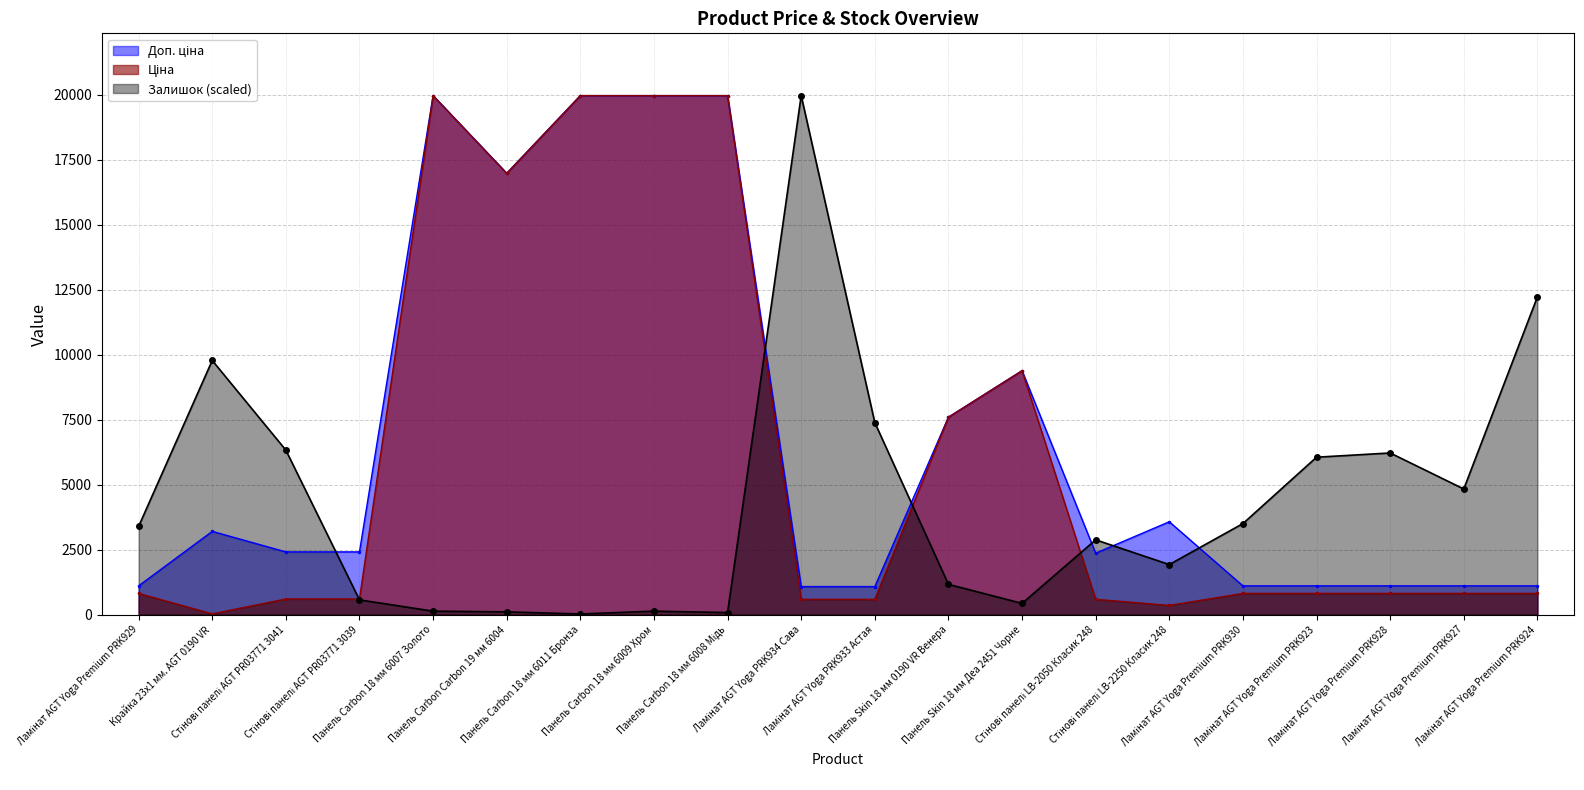

How many intersections are there between Залишок and Ціна?

4